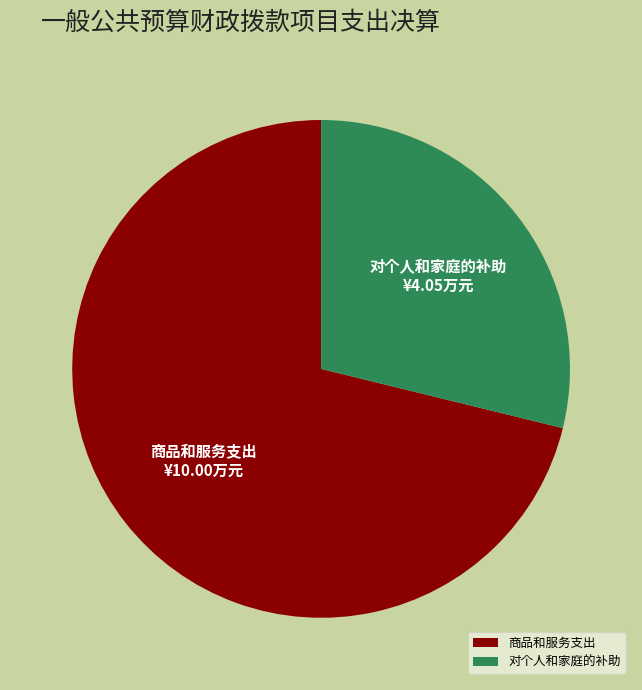

Does any single category account for the majority?

Yes